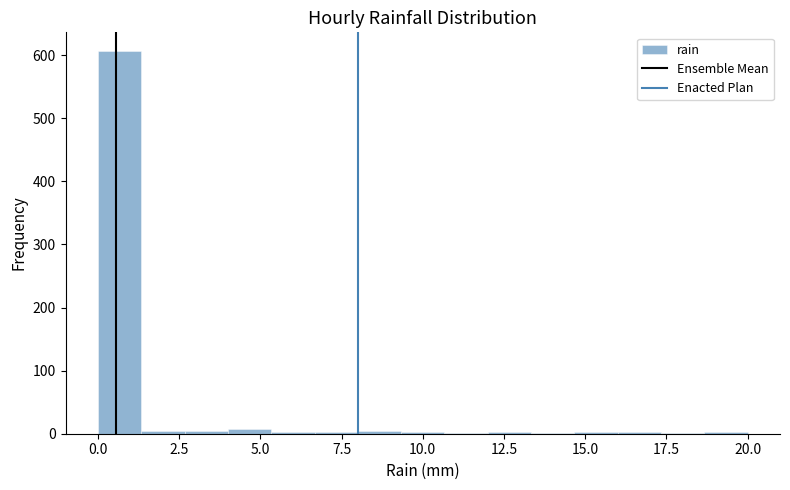

Around what value on the x-axis is the tallest bar? Give the approximate position of its centre, as read against the axis.

0.5